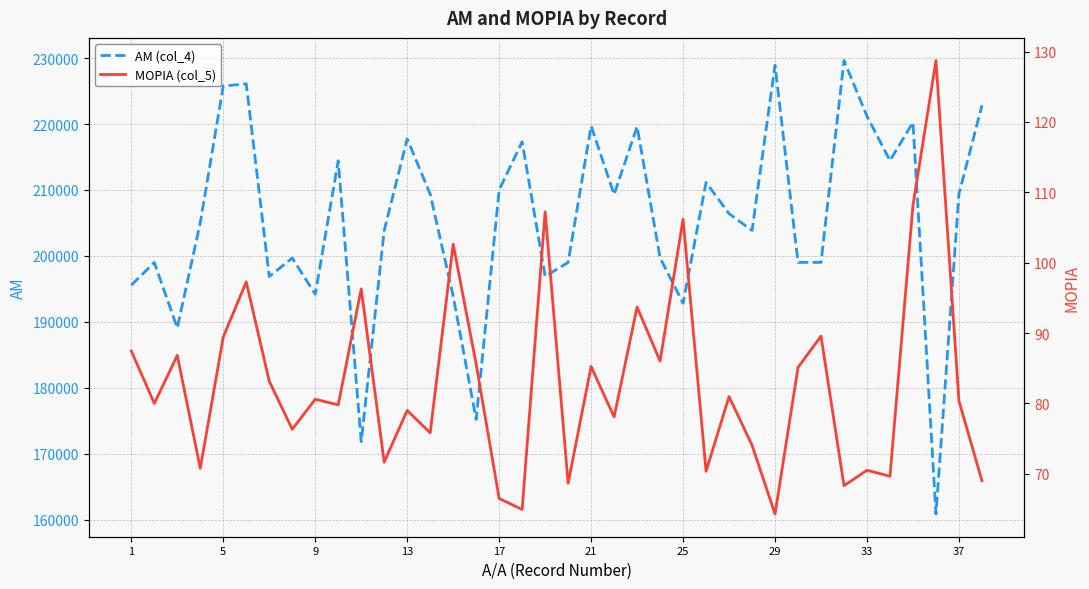

What is the maximum value for ΑΜ (col_4)?

229618